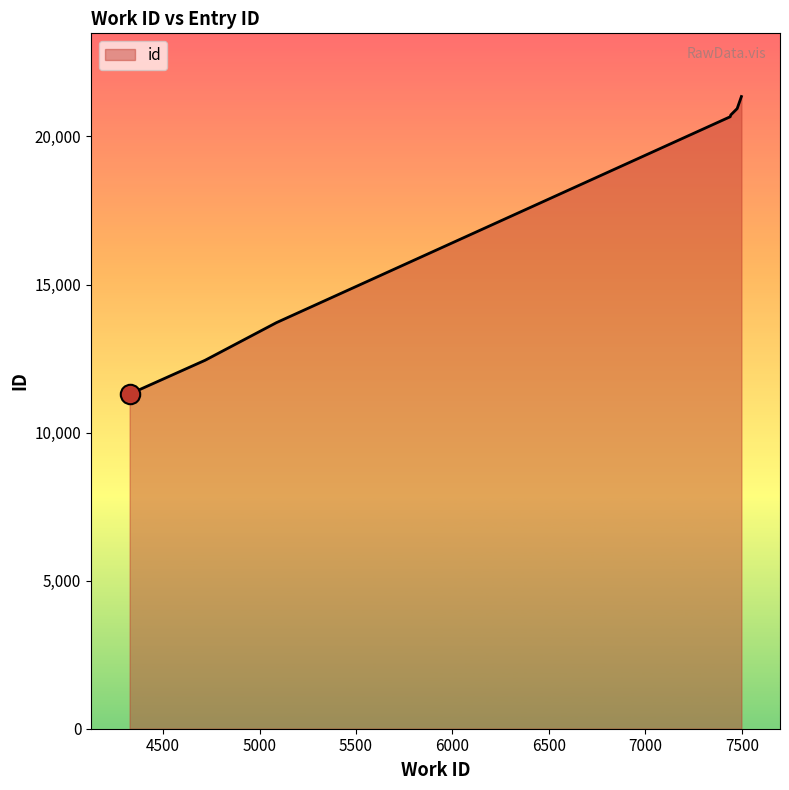

What is the difference between the maximum and minimum values?

10047